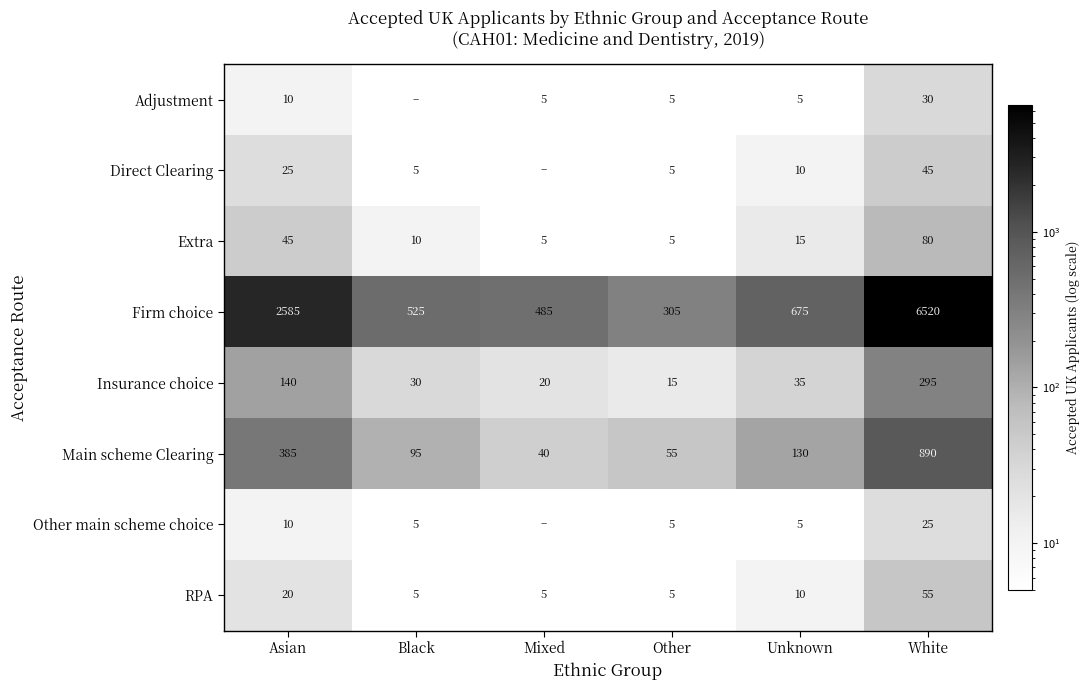

What is the total value across all series at Asian?

3220